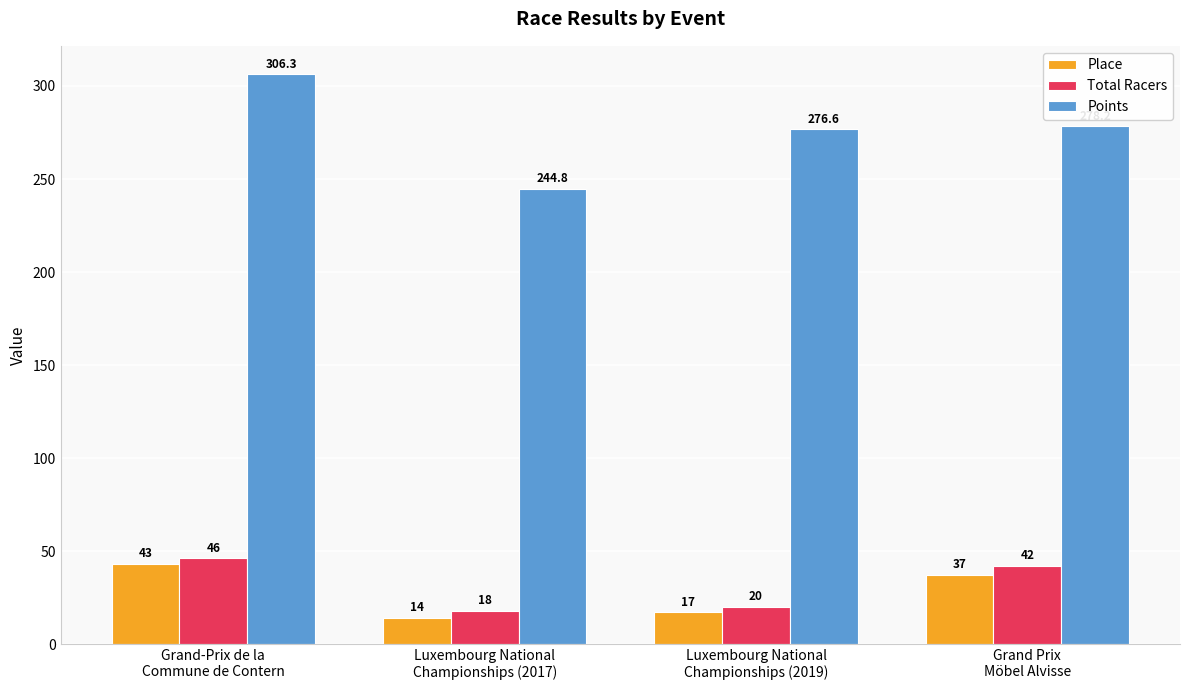

Where is Total Racers nearest to the value 32?

Grand Prix
Möbel Alvisse